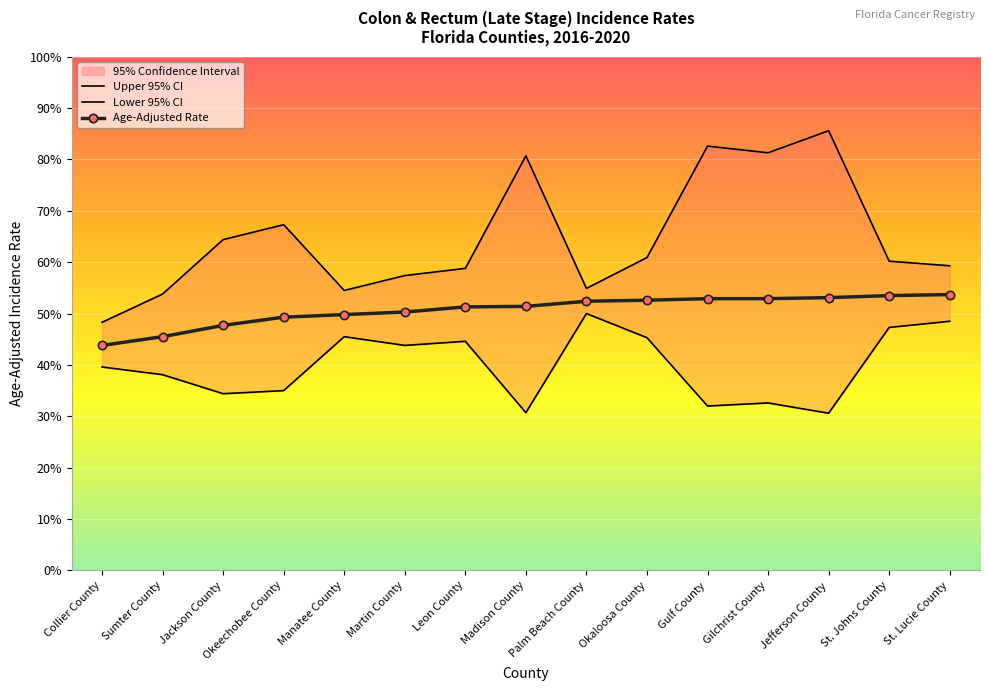

What is the difference between the maximum and minimum values in the Age-Adjusted Rate series?

9.9